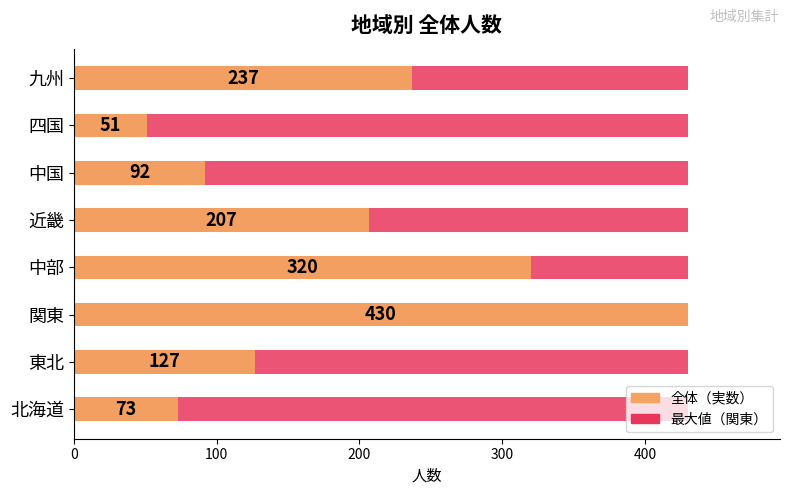

How many series are shown in this chart?

2